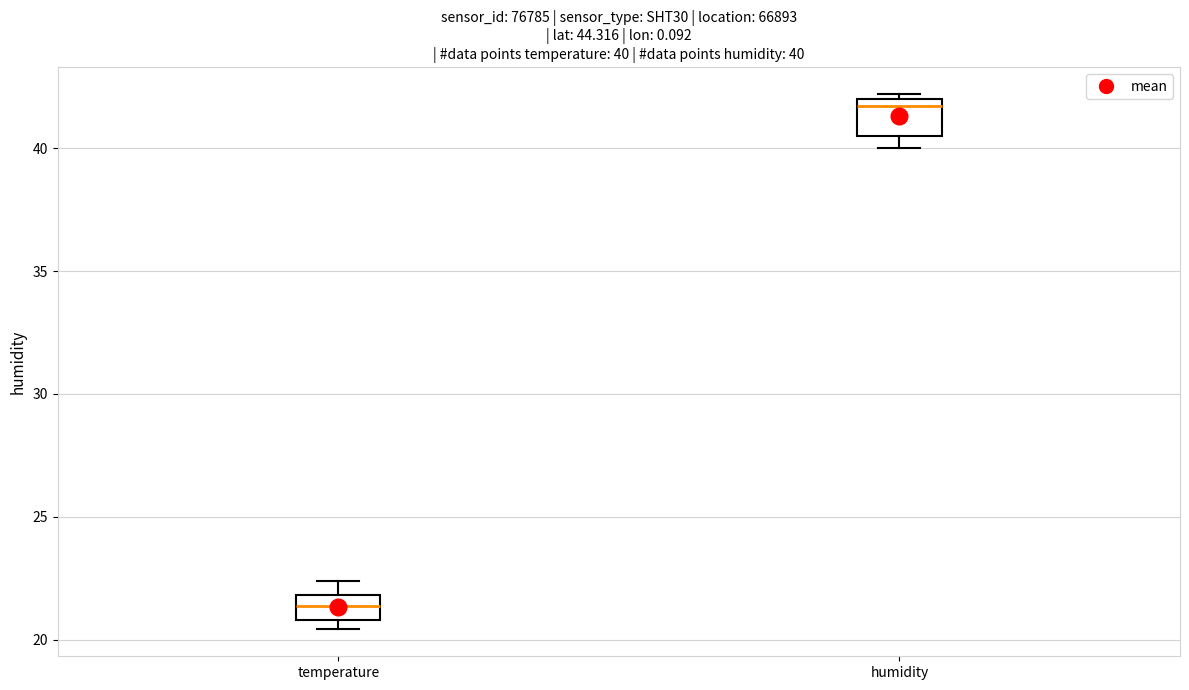

Which box has the lowest median line?

temperature